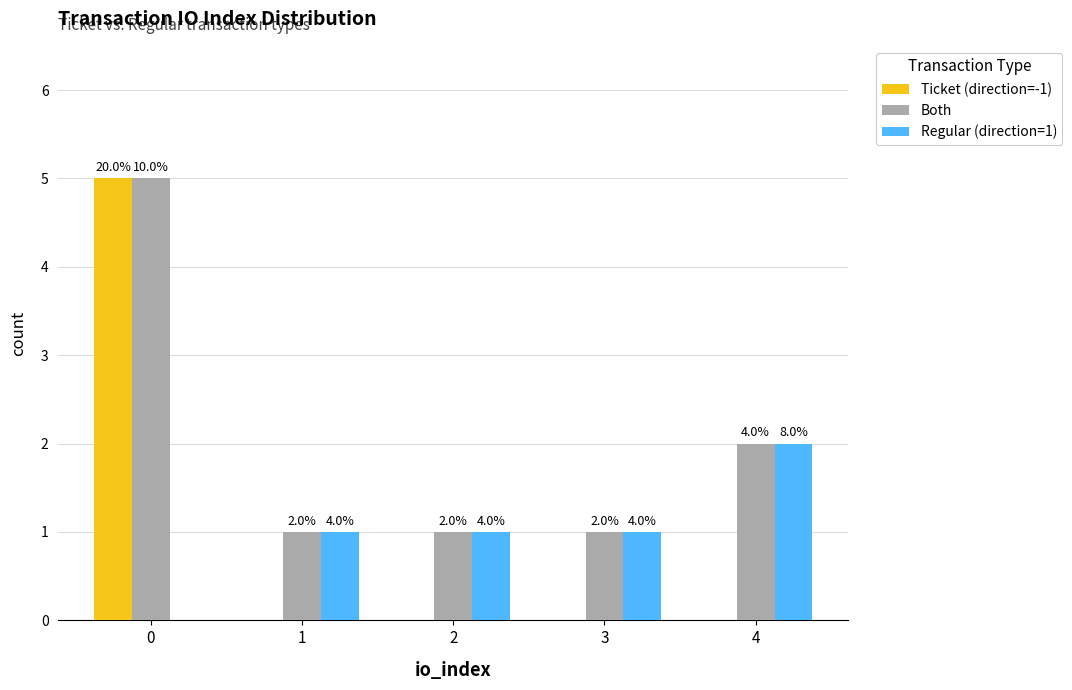

Does the chart contain stacked bars?

No